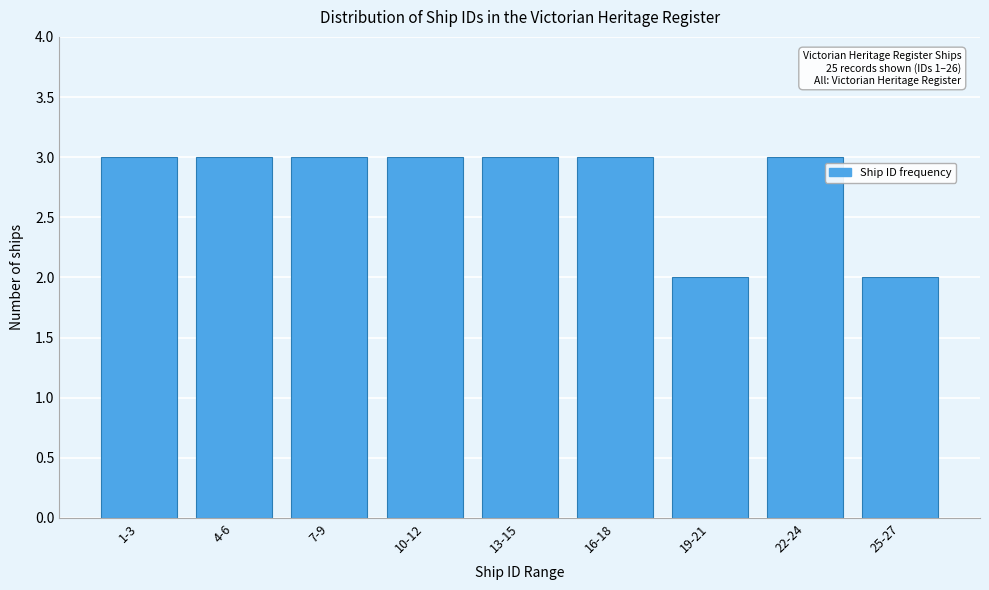

Reading left to right, list all the values displayed in this chart.

3	3	3	3	3	3	2	3	2